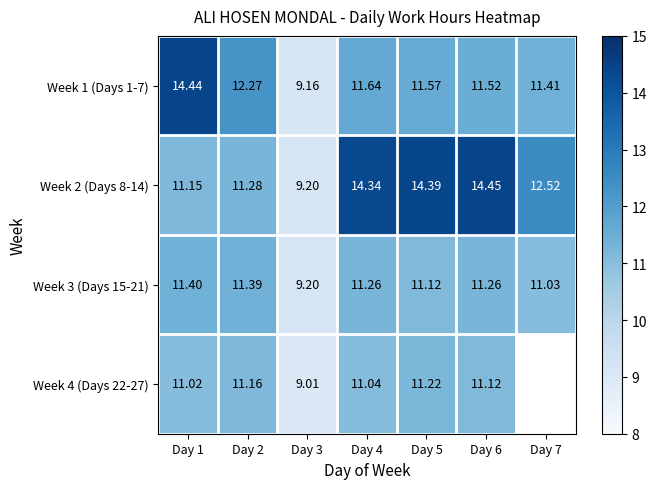

What is the difference between the highest and lowest values at Day 4?

3.3